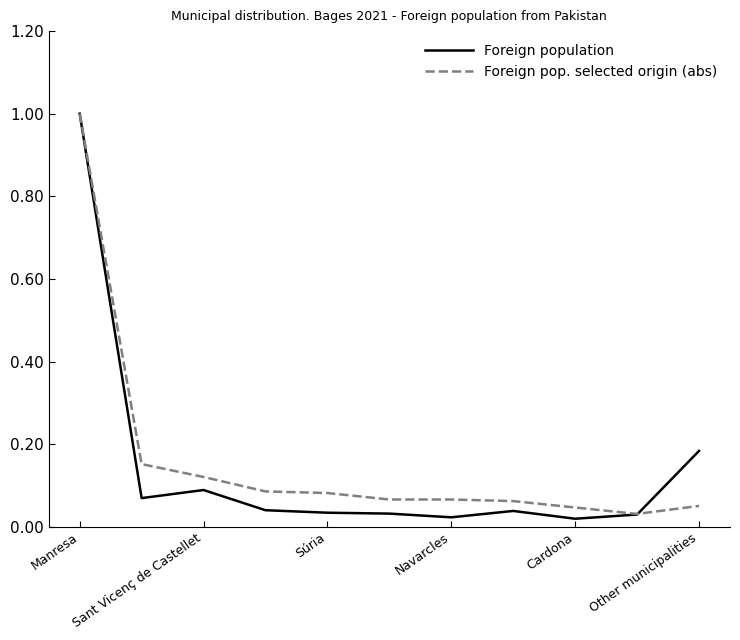

Which series has the widest spread of values?

Foreign population